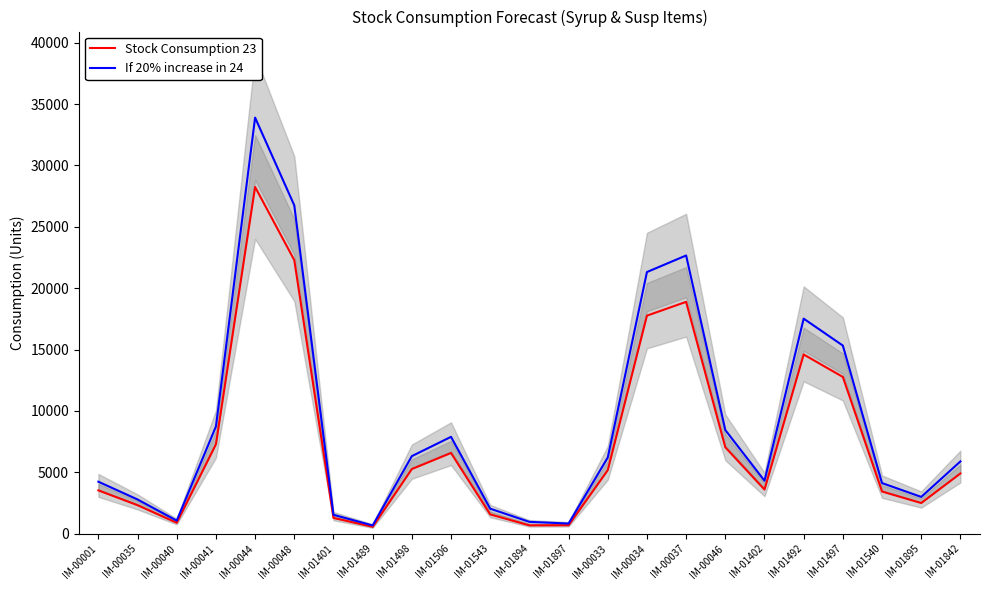

Reading left to right, what are all the values shown in this chart?

Stock Consumption 23: 3528.0	2322.0	888.0	7276.5	28248.0	22288.0	1283.0	559.0	5265.5	6575.0	1572.0	678.0	688.0	5172.5	17763.0	18887.0	7038.5	3596.0	14599.0	12769.5	3435.5	2497.0	4905.5
If 20% increase in 24: 4233.6	2786.4	1065.6	8731.8	33897.6	26745.6	1539.6	670.8	6318.6	7890.0	2036.4	963.6	825.6	6207.0	21315.6	22664.4	8446.2	4315.2	17518.8	15323.4	4122.6	2996.4	5886.6